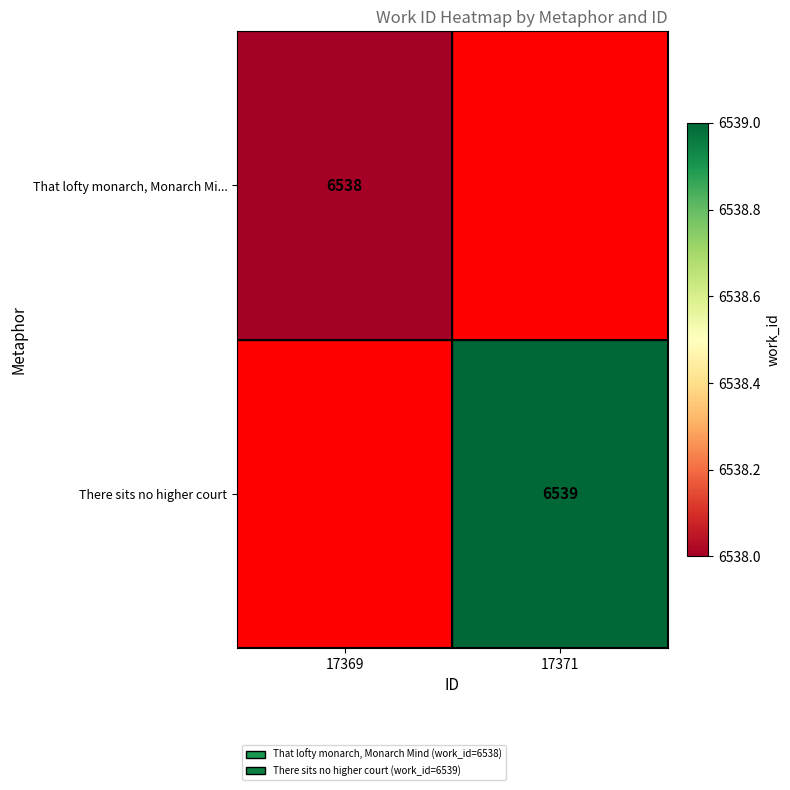

The value of There sits no higher court at 17371 is 6539. True or false?

True